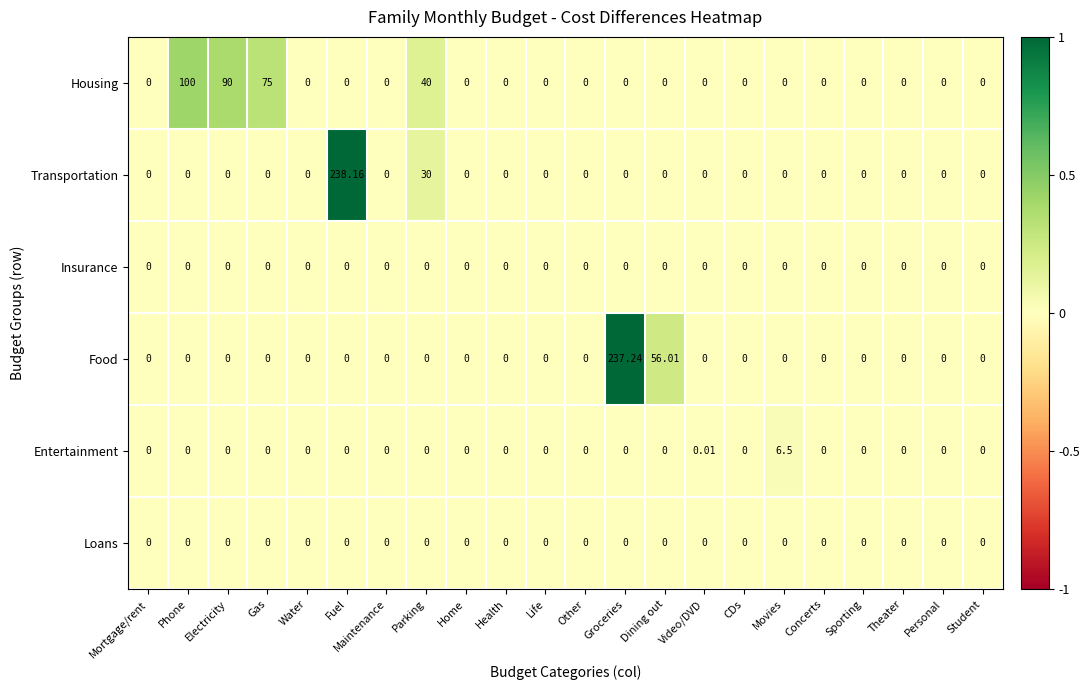

At which label is Housing closest to 50?

Parking